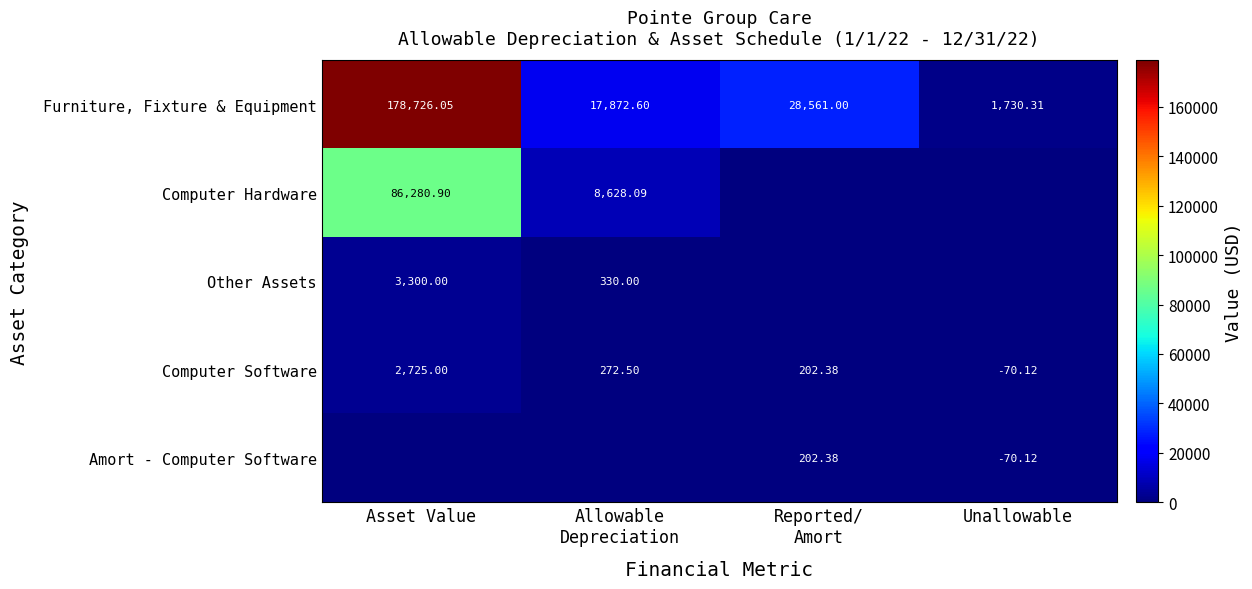

Which category has the highest value in the Furniture, Fixture & Equipment series?

Asset Value